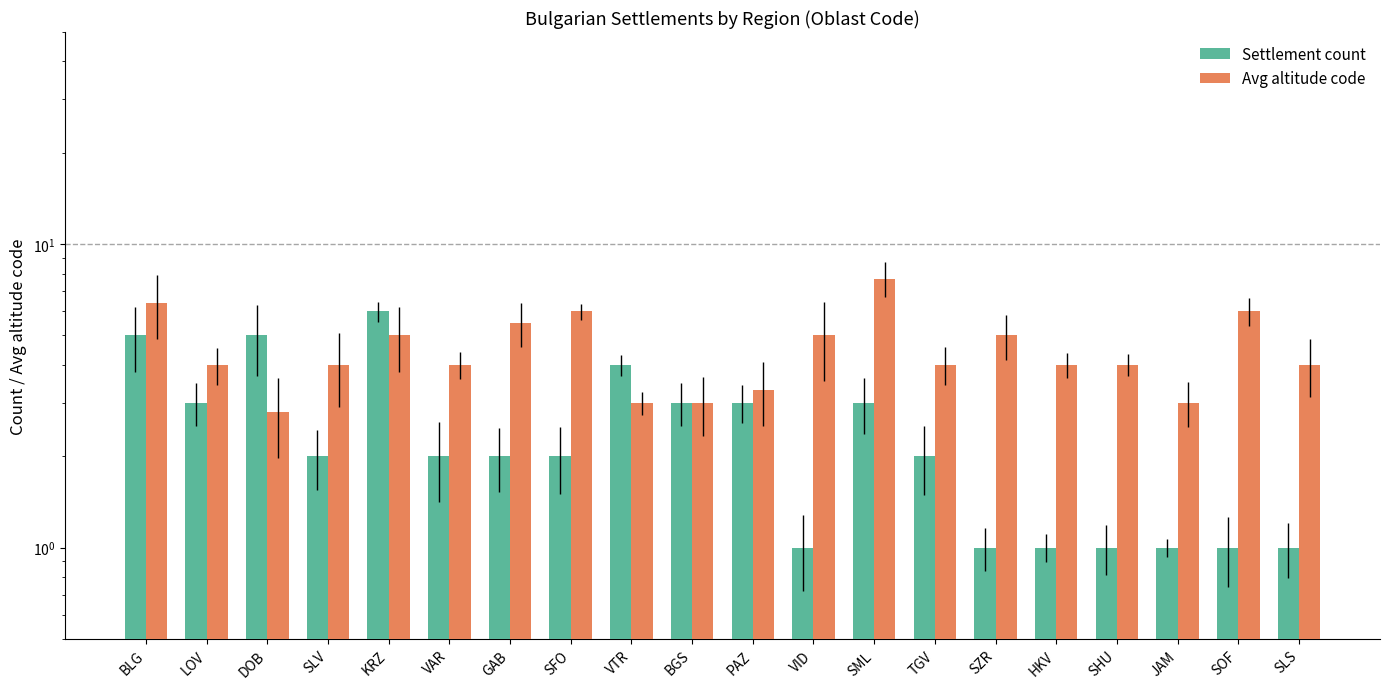

How many series are shown in this chart?

2